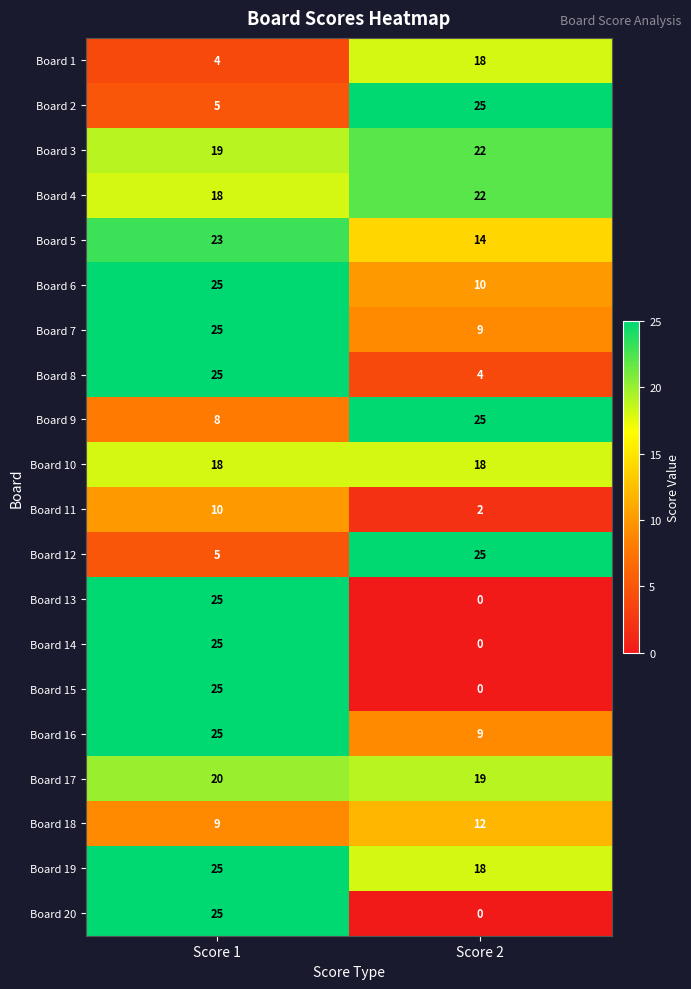

The value of Board 1 at Score 1 is 4. True or false?

True